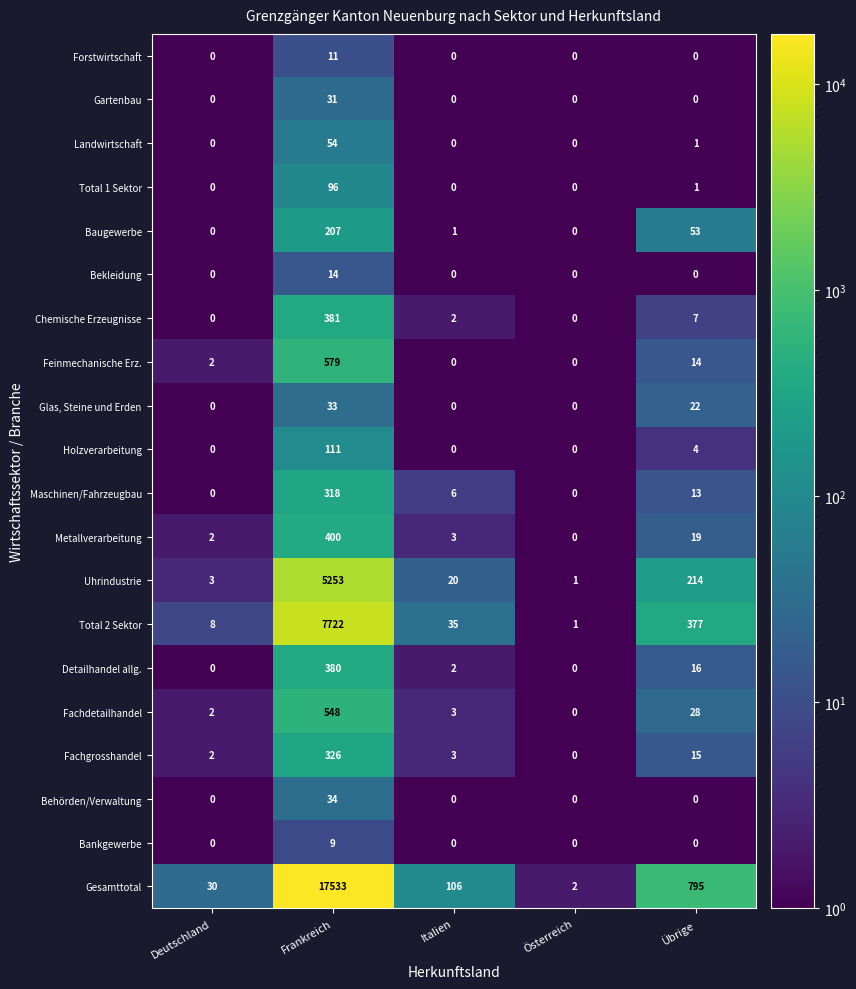

Where is Holzverarbeitung nearest to the value 55?

Übrige